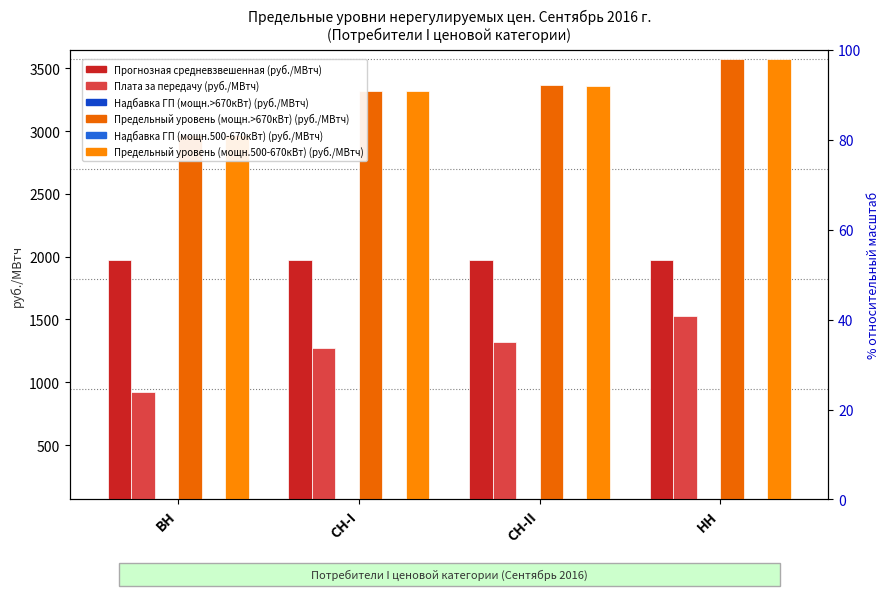

Reading left to right, what are all the values shown in this chart?

Прогнозная средневзвешенная (руб./МВтч): ВН=1973.0	СН-I=1973.0	СН-II=1973.0	НН=1973.0
Плата за передачу (руб./МВтч): ВН=922.3	СН-I=1273.8	СН-II=1317.2	НН=1525.2
Надбавка ГП (мощн.>670кВт) (руб./МВтч): ВН=73.1	СН-I=73.1	СН-II=73.1	НН=73.1
Предельный уровень (мощн.>670кВт) (руб./МВтч): ВН=2971.6	СН-I=3323.0	СН-II=3366.4	НН=3574.4
Надбавка ГП (мощн.500-670кВт) (руб./МВтч): ВН=69.5	СН-I=69.5	СН-II=69.5	НН=69.5
Предельный уровень (мощн.500-670кВт) (руб./МВтч): ВН=2968.0	СН-I=3319.4	СН-II=3362.8	НН=3570.8